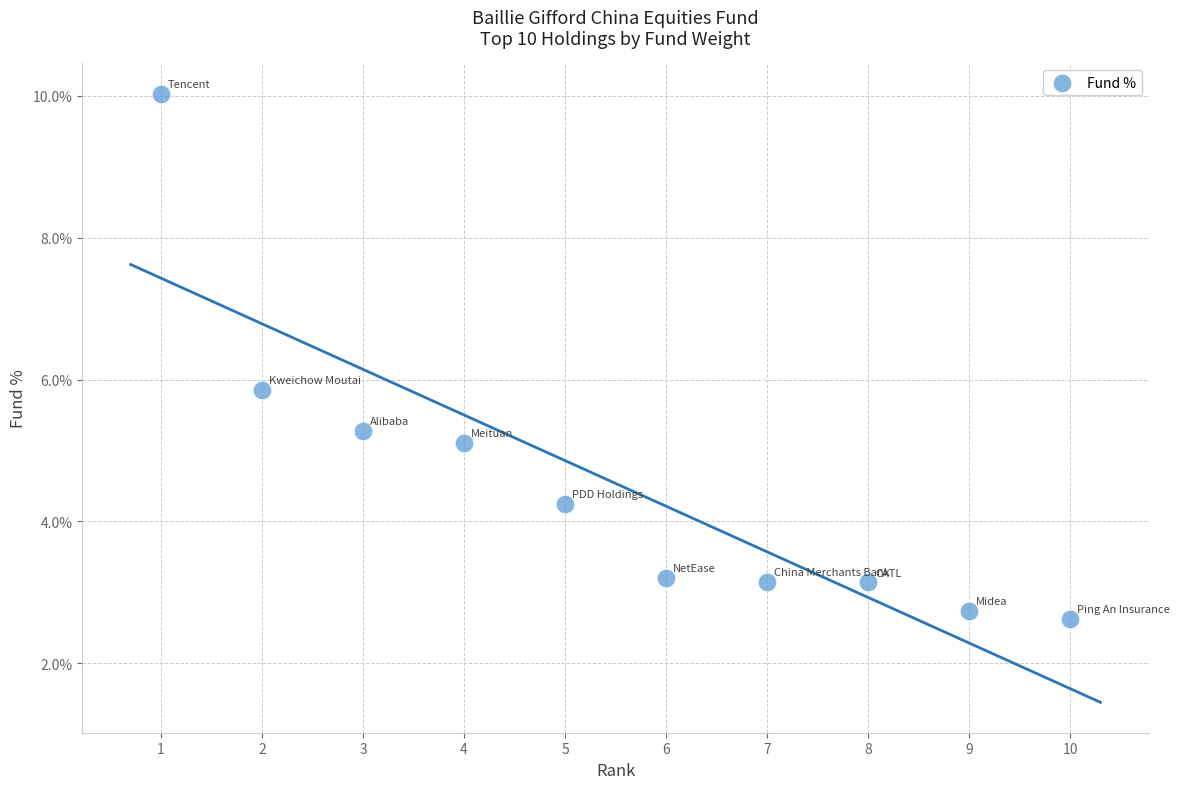

What Y value in the scatter plot is closest to 6?

5.9